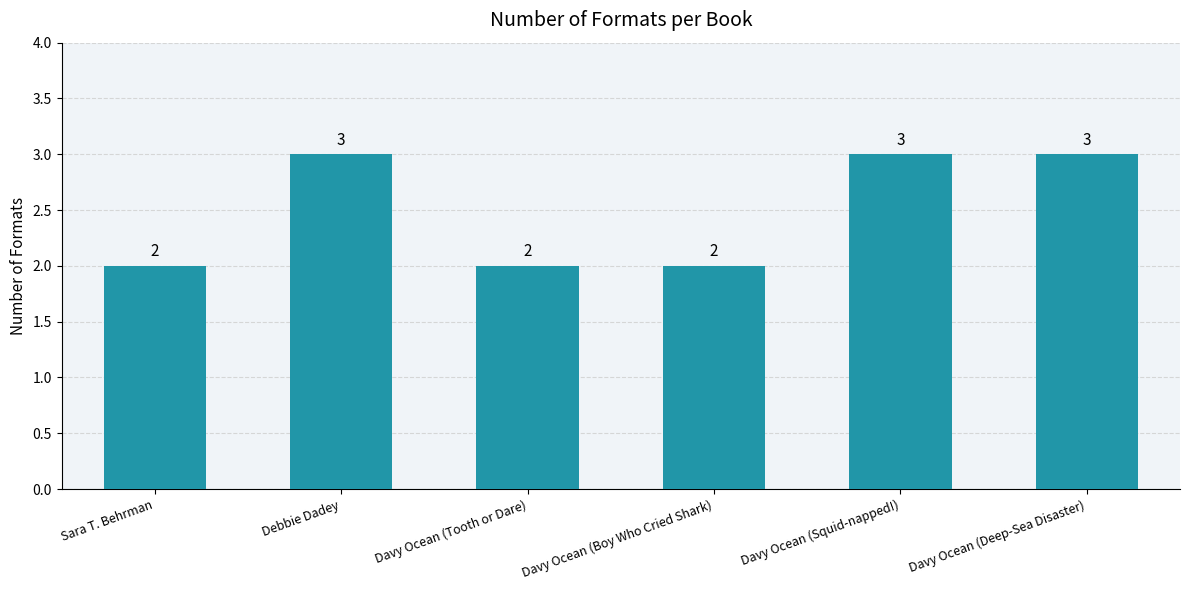

What is the maximum value shown in the chart?

3